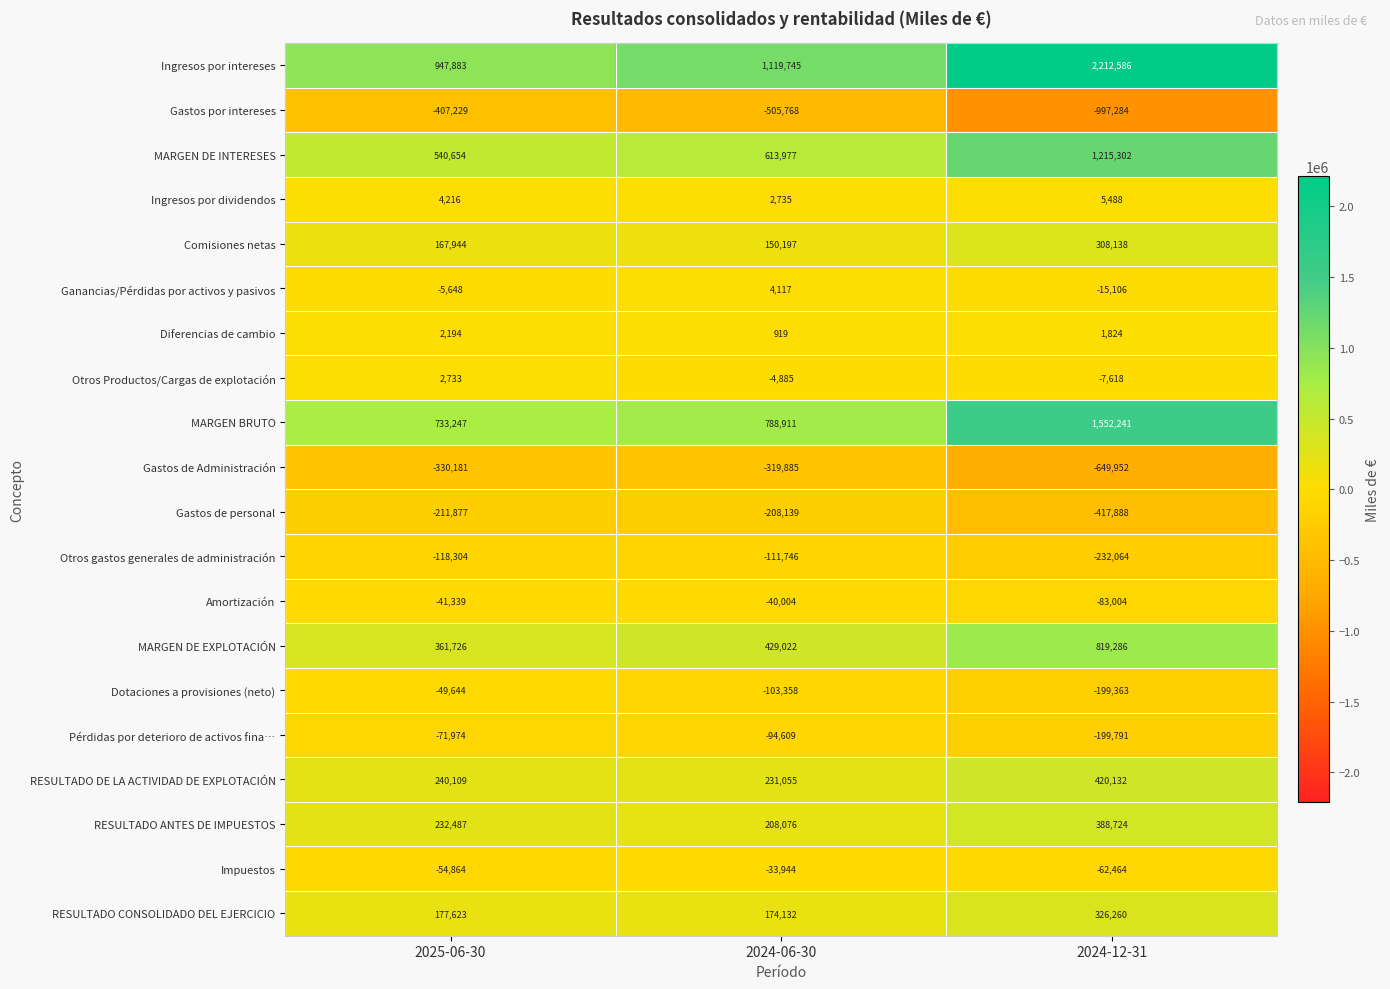

What is the greatest value displayed?

2212586